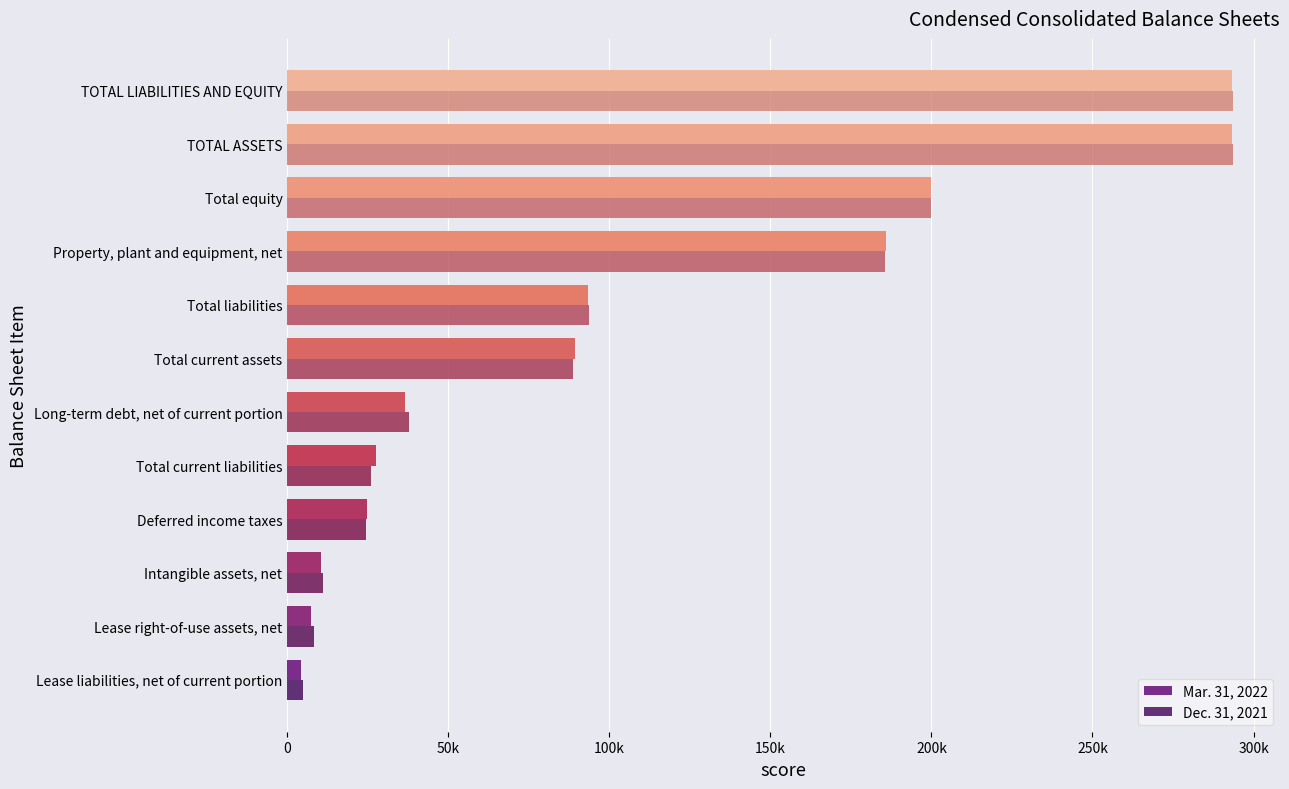

List the series in order of their peak value, lowest first.

Mar. 31, 2022, Dec. 31, 2021